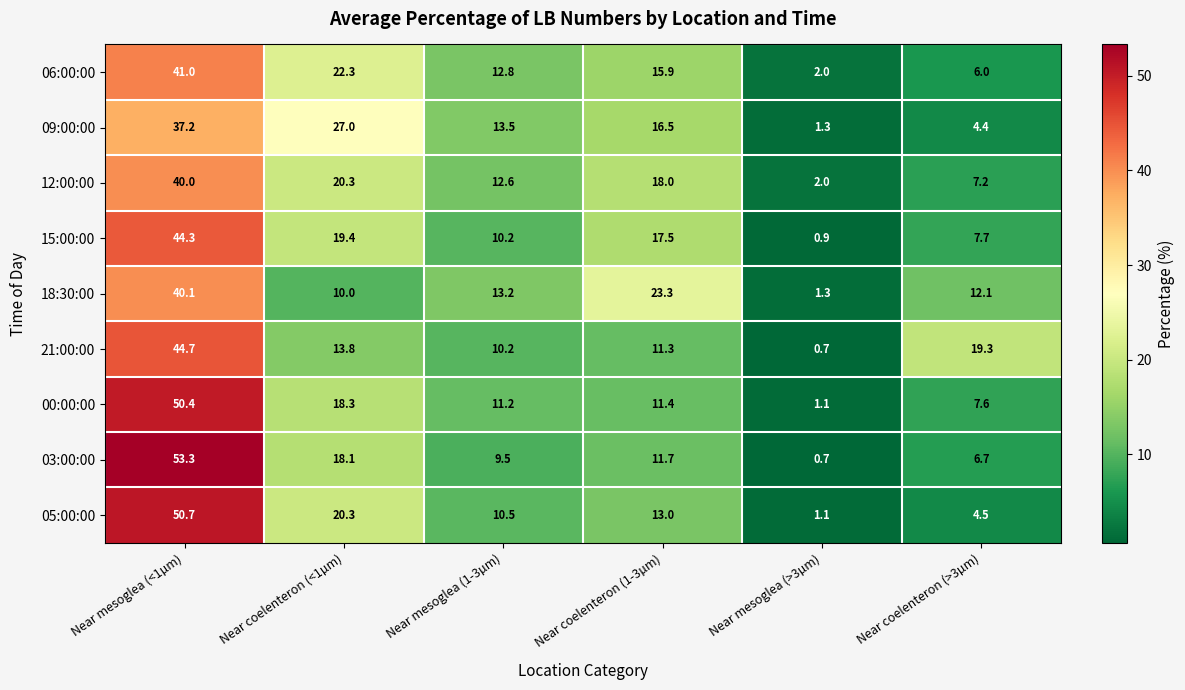

At which label is 15:00:00 closest to 22?

Near coelenteron (<1µm)